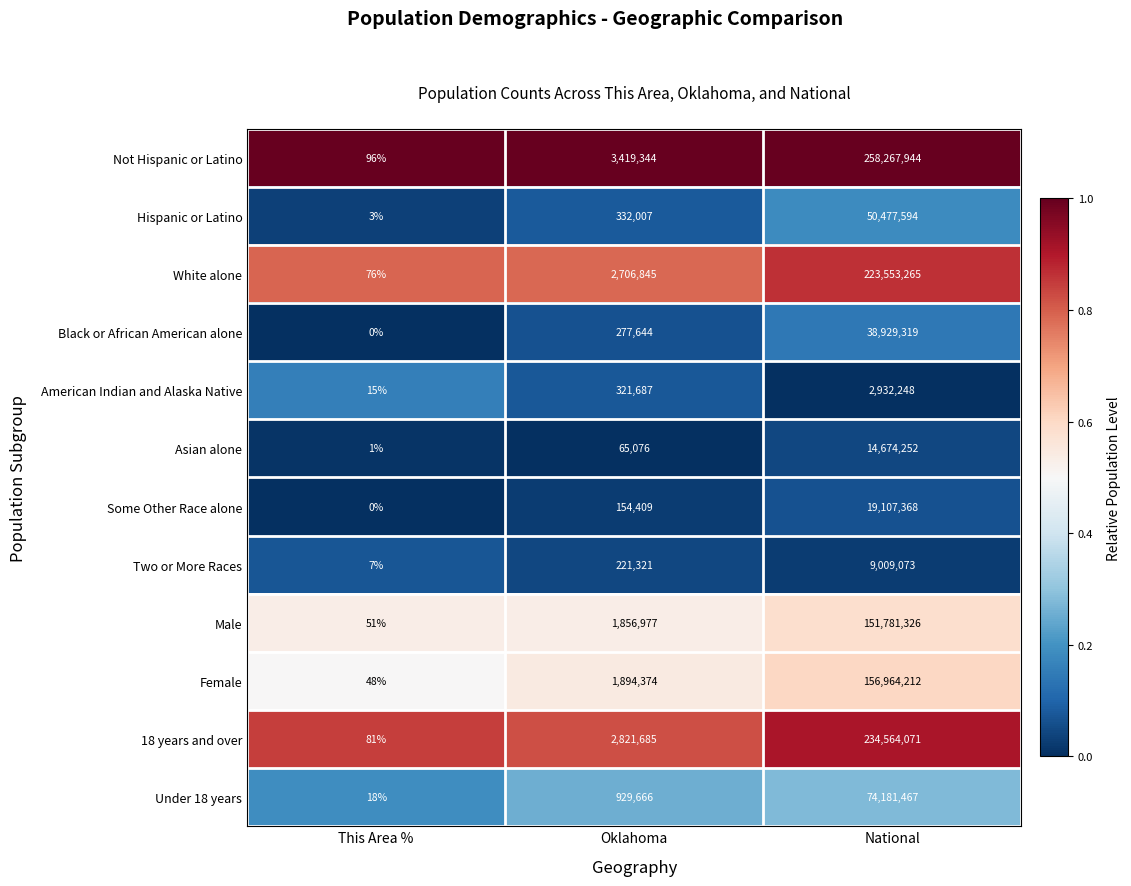

At which label is Hispanic or Latino closest to 25238798?

Oklahoma